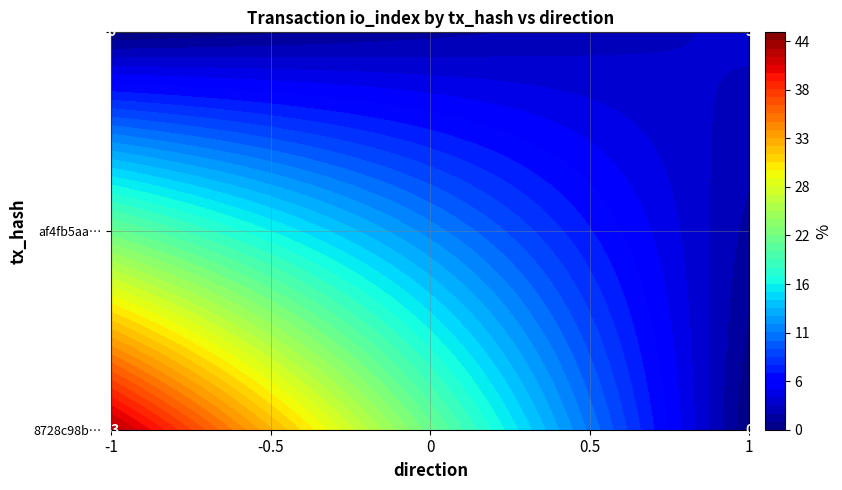

What is the sum of all 8728c98b3e6d2718134b54f01e63a371b69777b values?

42